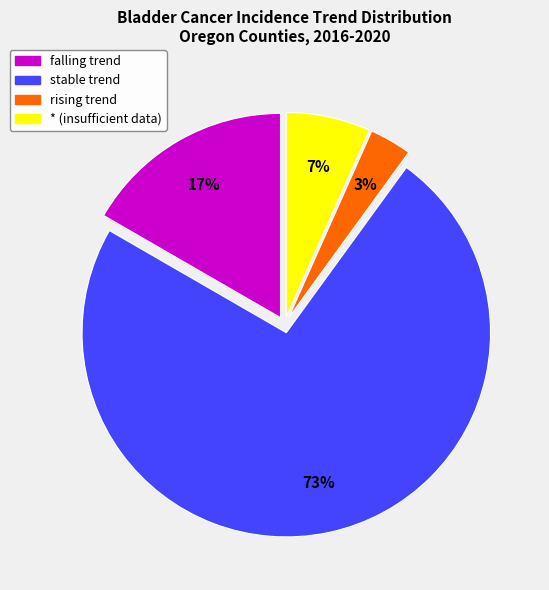

To the nearest percent, what is the average slice percentage?

25%